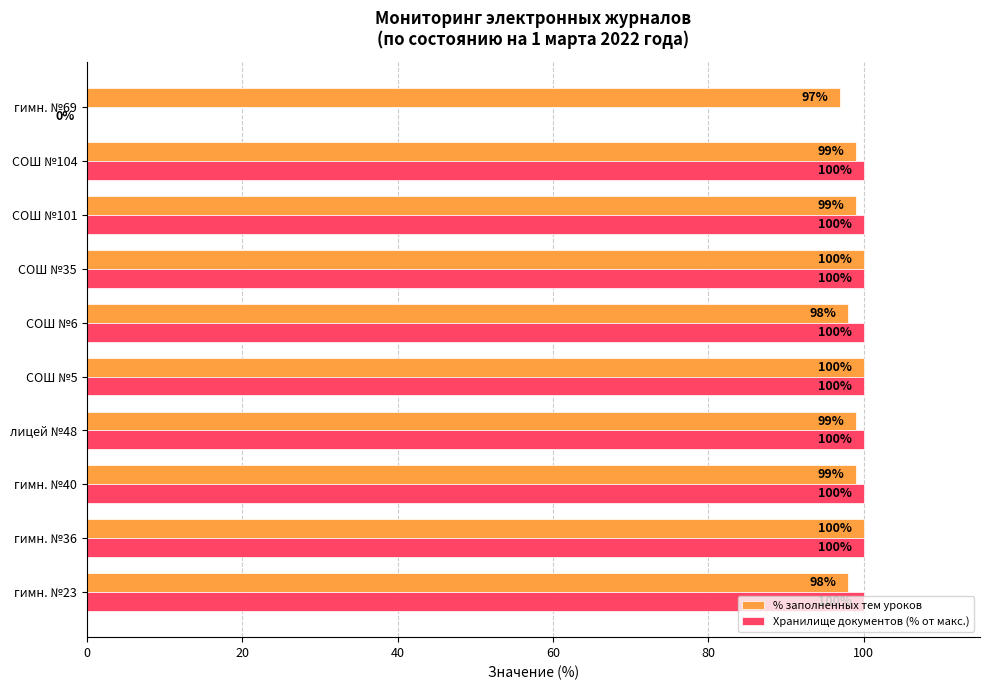

The value of Хранилище документов (% от макс.) at гимн. №69 is 0. True or false?

True